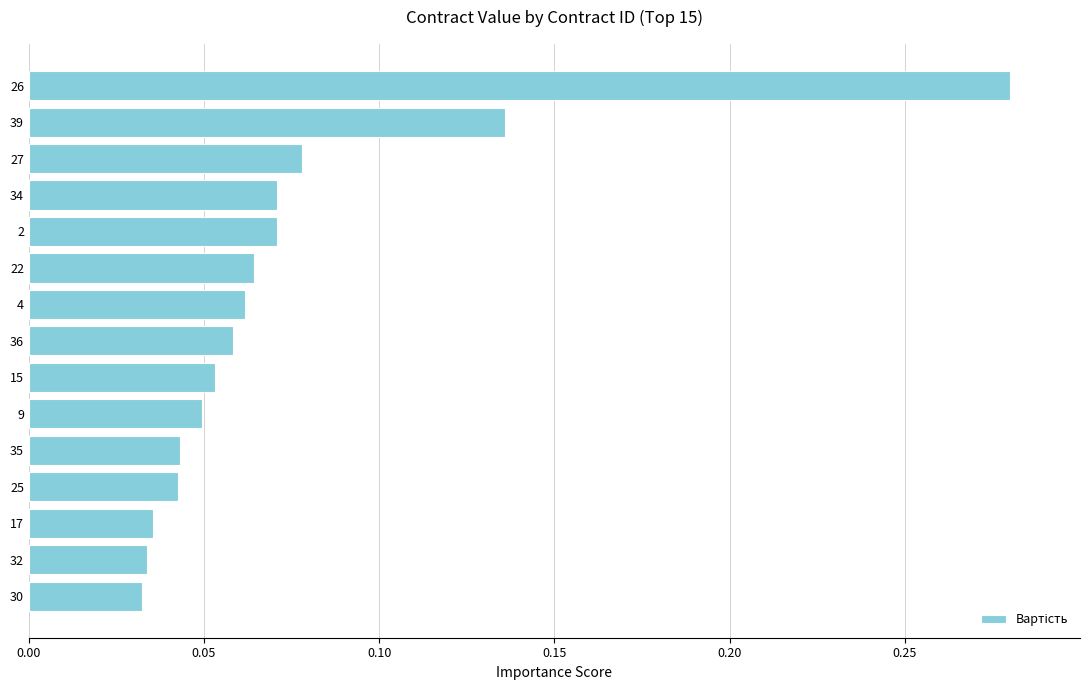

How many values are between 0 and 1?

15